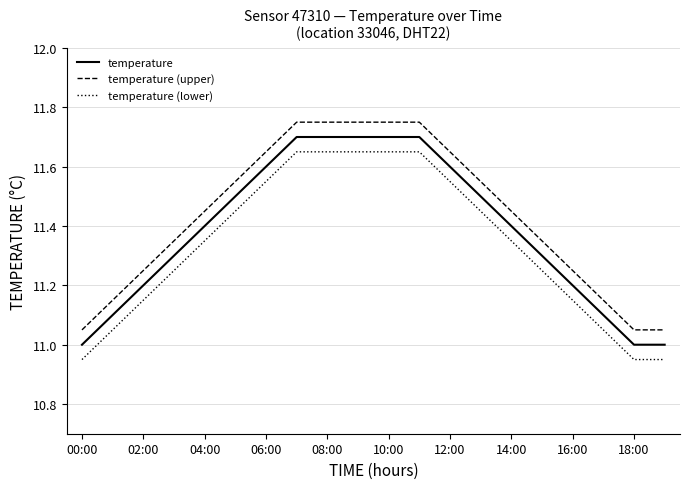

What is the difference between the maximum and minimum values in the temperature (lower) series?

0.7